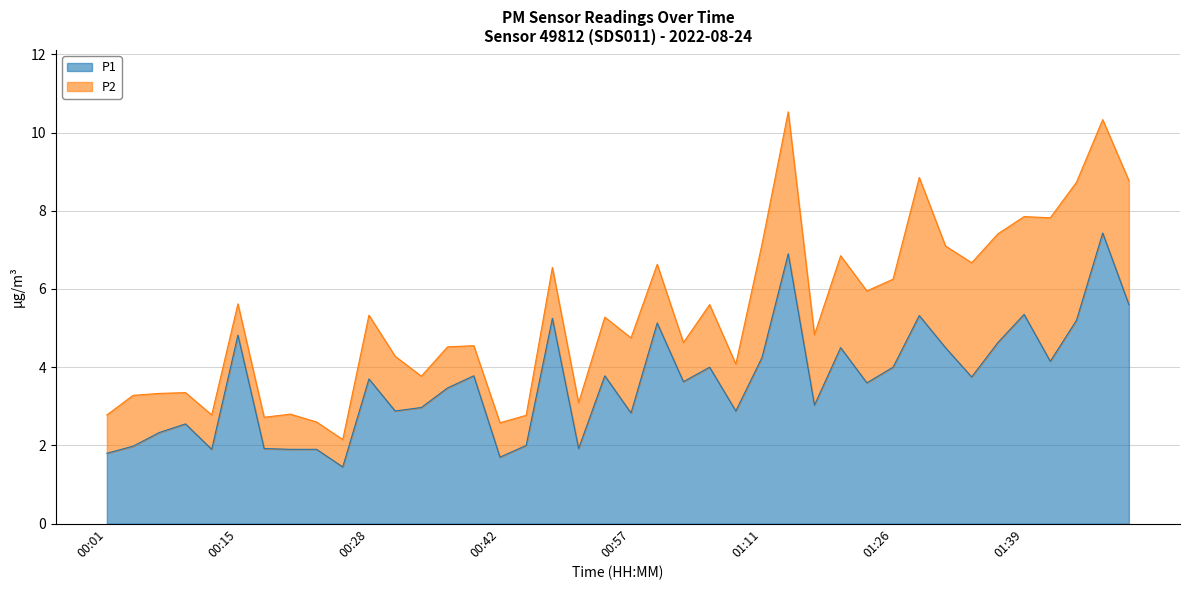

Does the chart have visible grid lines?

Yes